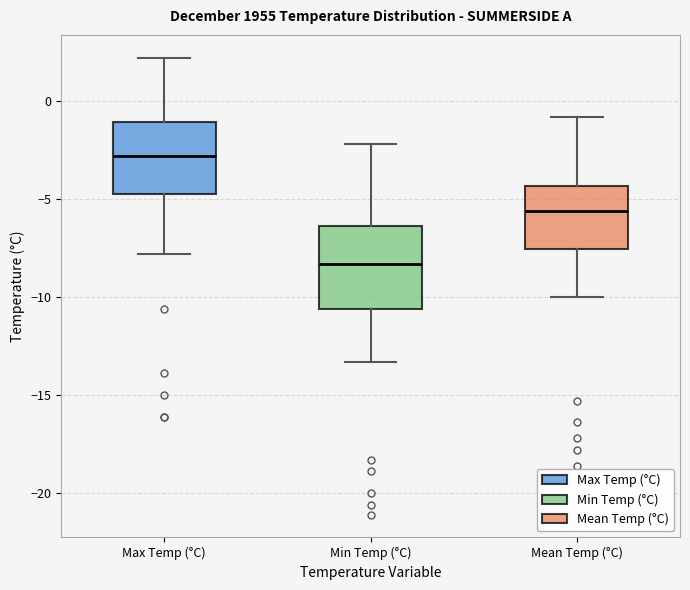

Which box's median line is the highest?

Max Temp (°C)